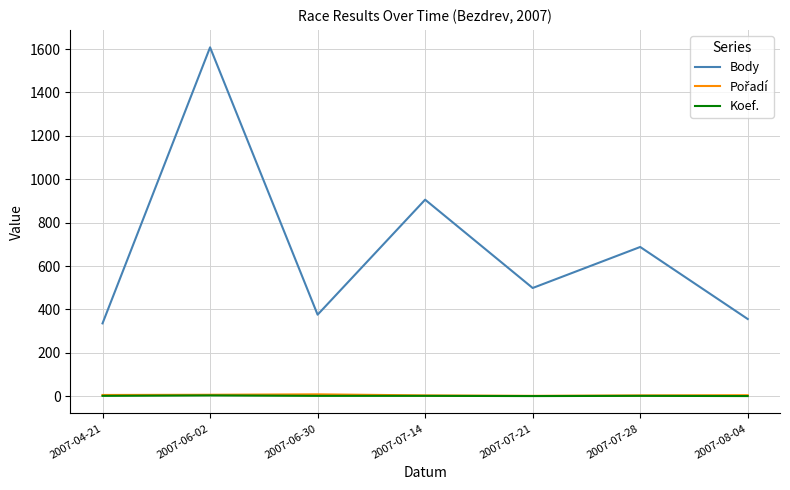

What is the highest value of the Body series?

1608